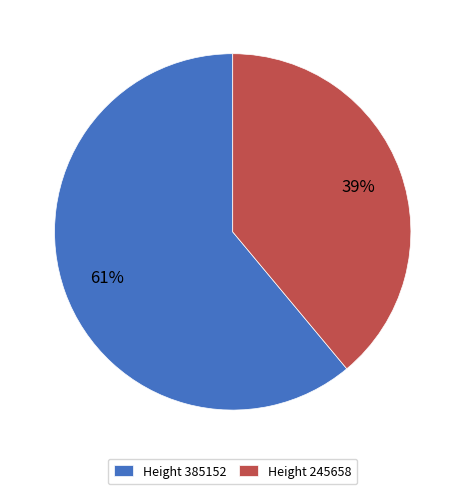

How many segments does this pie chart have?

2